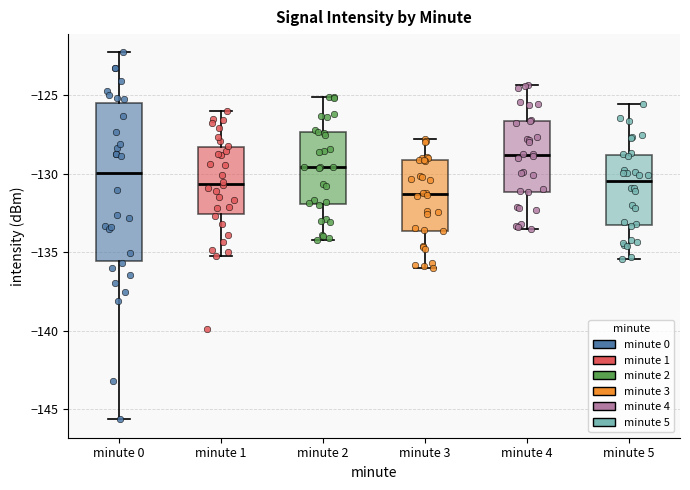

Which box's median line is the highest?

minute 4